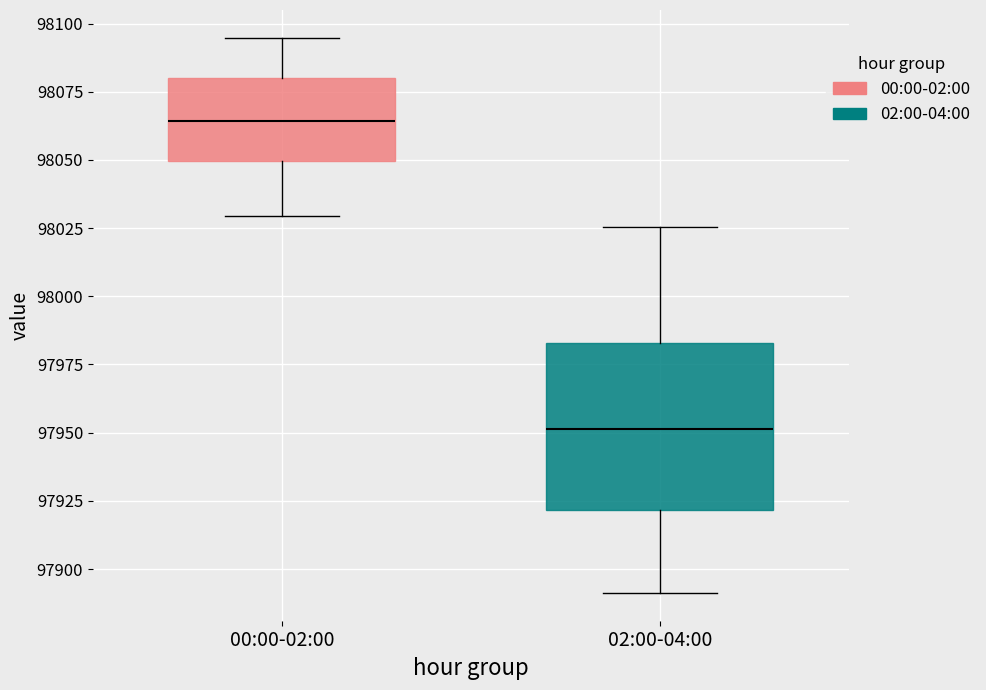

Which box's median line is the lowest?

02:00-04:00